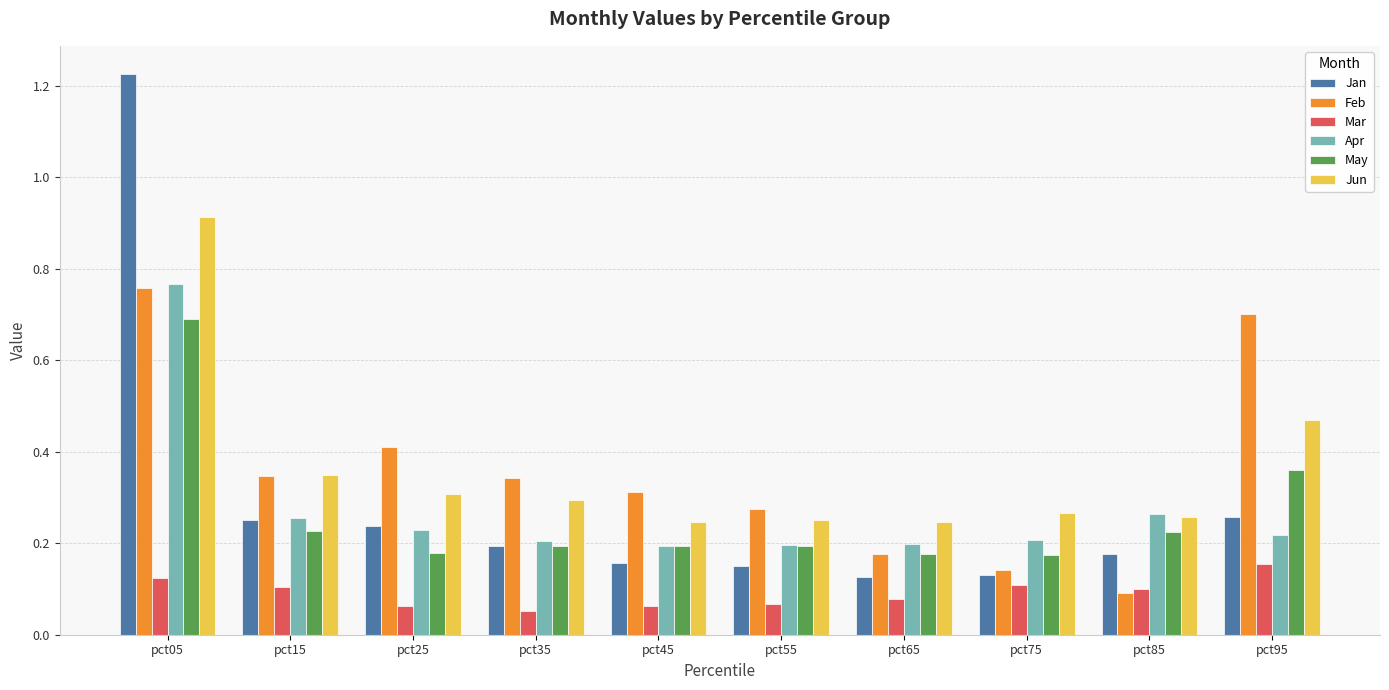

What is the total value across all series at pct35?

1.3